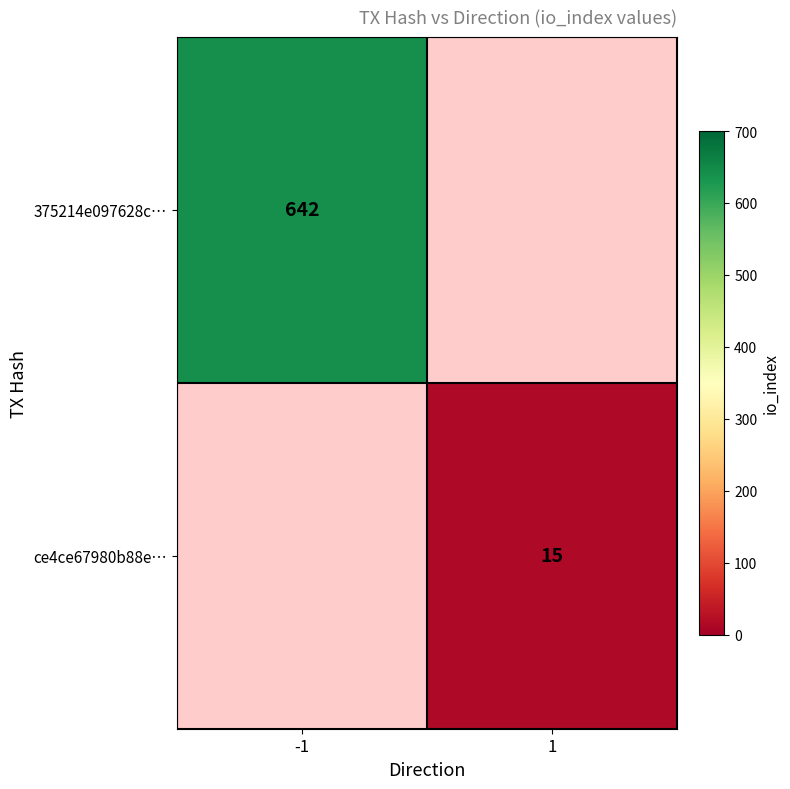

How many series are shown in this chart?

2